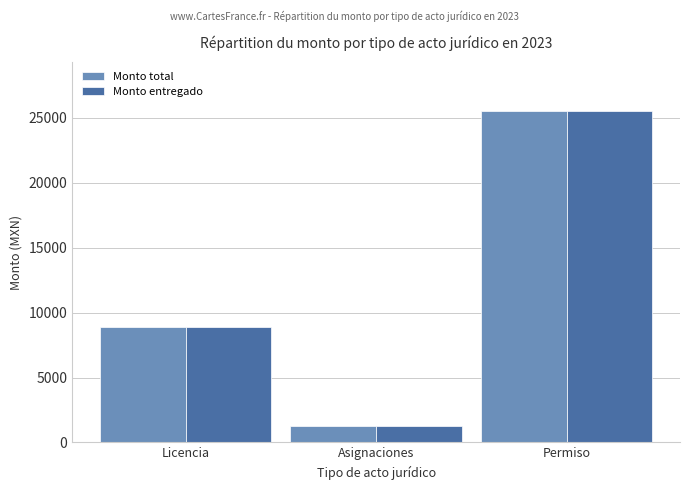

Is the value of Monto total at Asignaciones greater than the value of Monto entregado at Licencia?

No